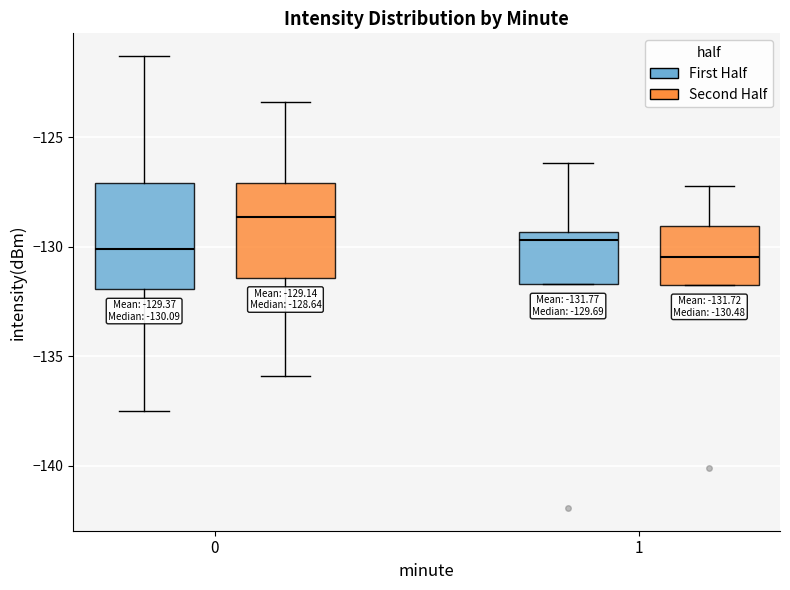

Which box is the tallest, from its lower edge to its upper edge?

0 (First Half)